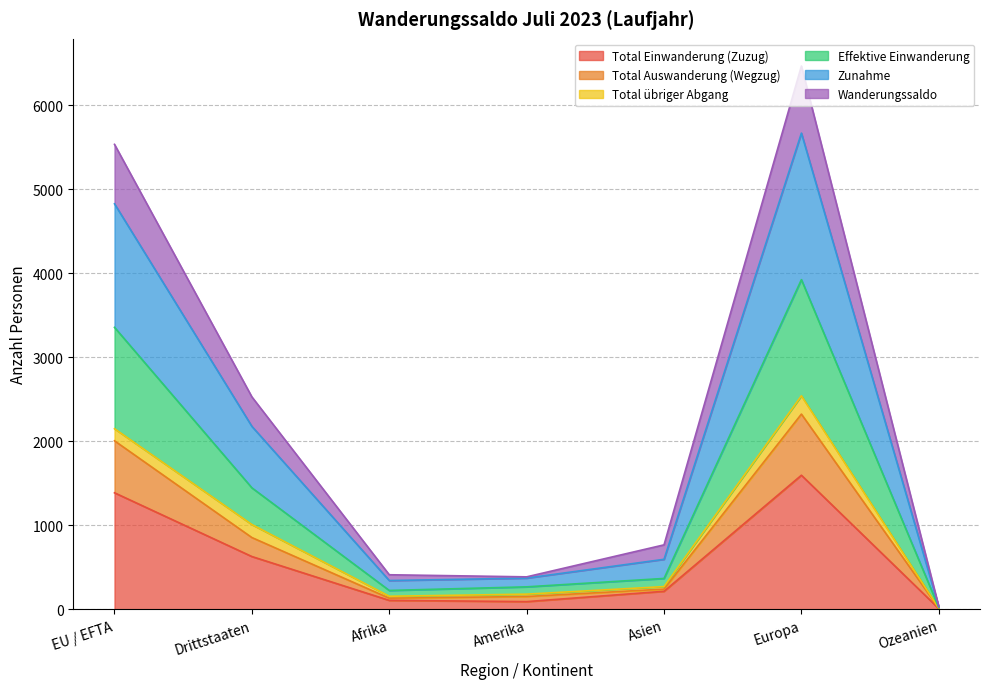

At which category does the chart reach its peak across all series?

Europa